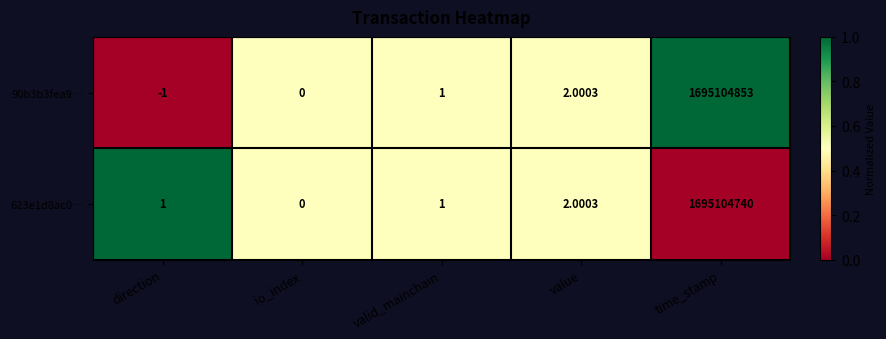

Rank the series by their maximum value, from lowest to highest.

623e1d8ac0…, 90b3b3fea9…